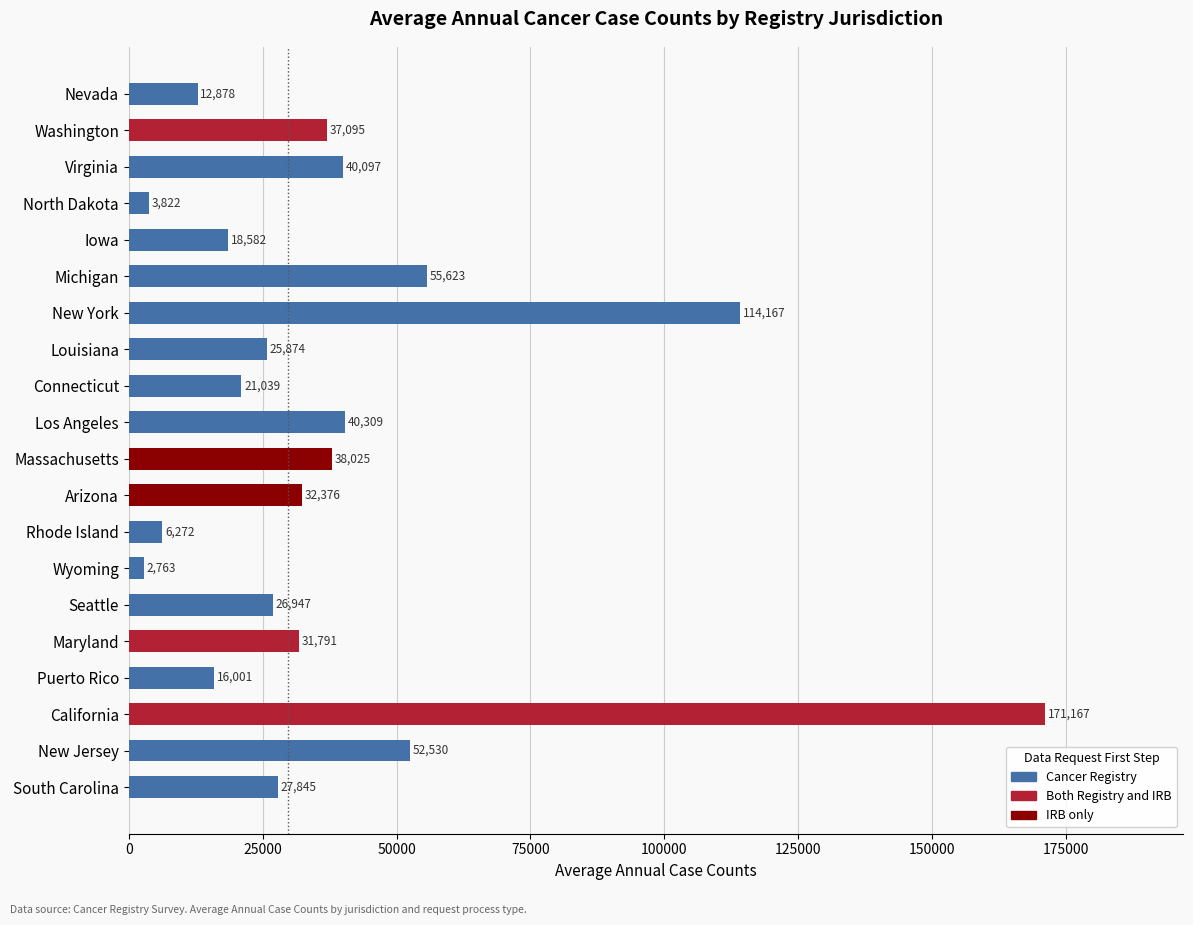

Rank the categories by value from lowest to highest.

Wyoming, North Dakota, Rhode Island, Nevada, Puerto Rico, Iowa, Connecticut, Louisiana, Seattle, South Carolina, Maryland, Arizona, Washington, Massachusetts, Virginia, Los Angeles, New Jersey, Michigan, New York, California